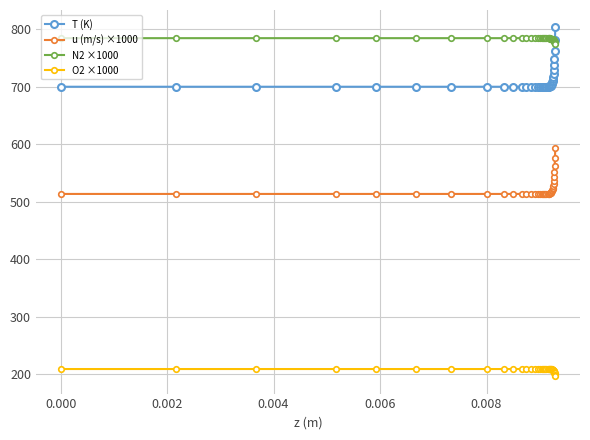

Which series has the largest total across all categories?

N2 ×1000